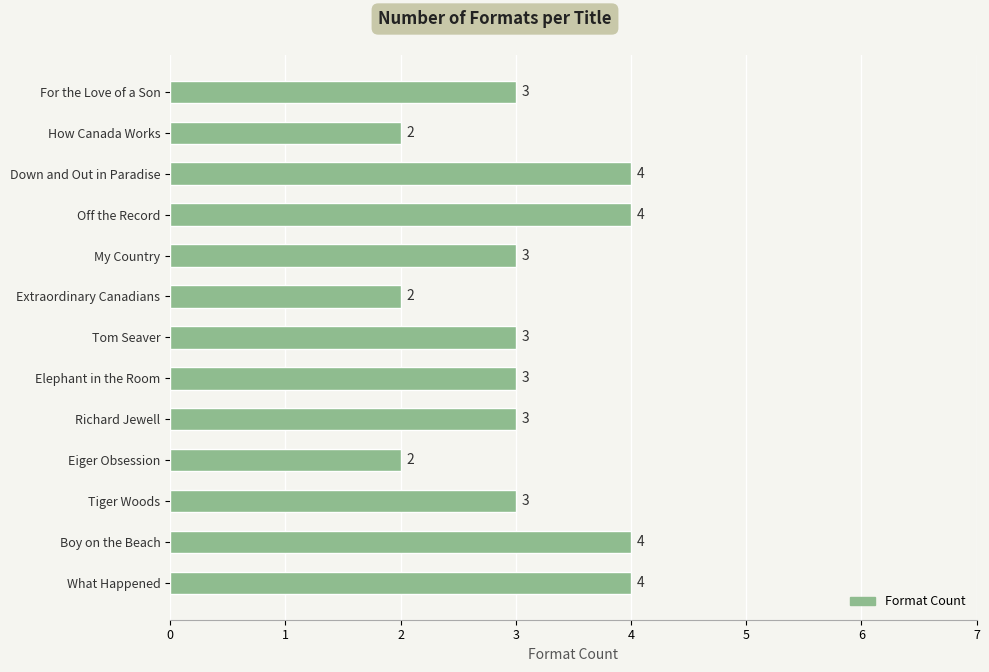

Reading bottom to top, extract all data points from this chart.

What Happened=4	Boy on the Beach=4	Tiger Woods=3	Eiger Obsession=2	Richard Jewell=3	Elephant in the Room=3	Tom Seaver=3	Extraordinary Canadians=2	My Country=3	Off the Record=4	Down and Out in Paradise=4	How Canada Works=2	For the Love of a Son=3